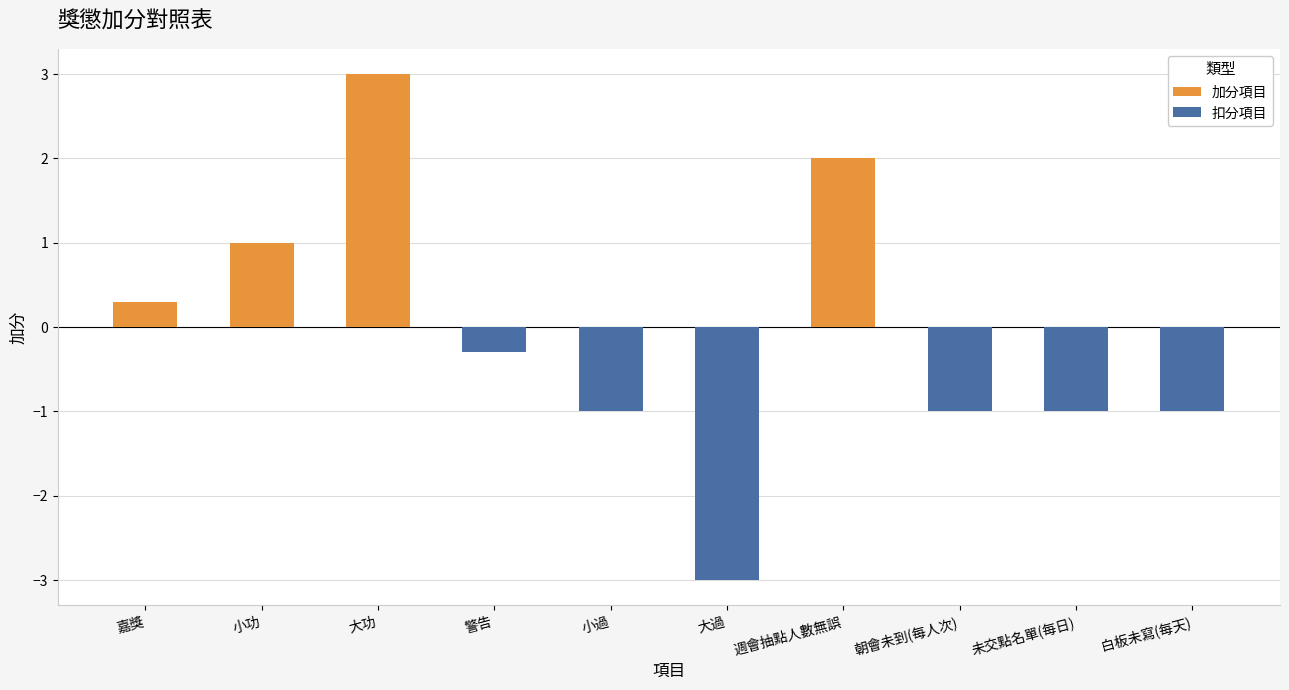

Reading right to left, list all the values displayed in this chart.

白板未寫(每天)=-1.0	未交點名單(每日)=-1.0	朝會未到(每人次)=-1.0	週會抽點人數無誤=2.0	大過=-3.0	小過=-1.0	警告=-0.3	大功=3.0	小功=1.0	嘉獎=0.3